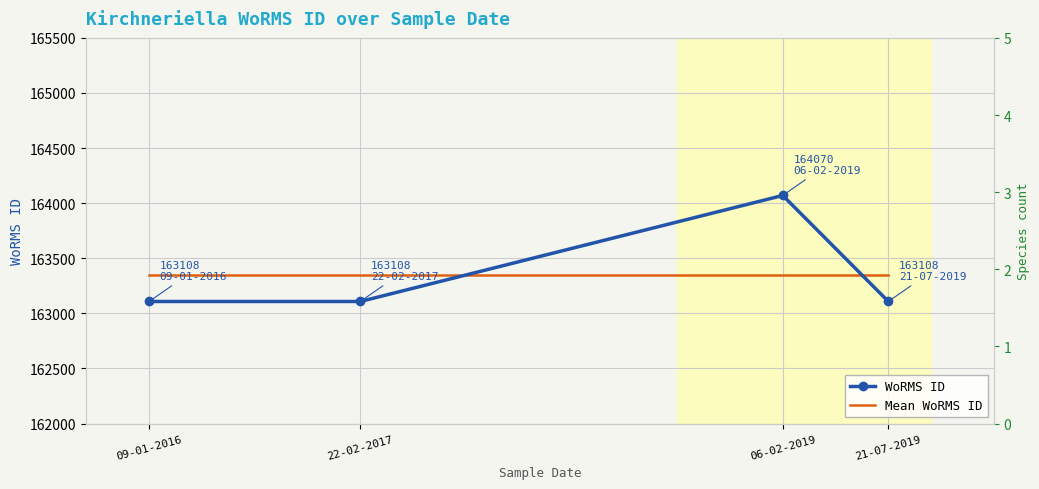

What is the spread (max minus min) of values at 09-01-2016?

240.5